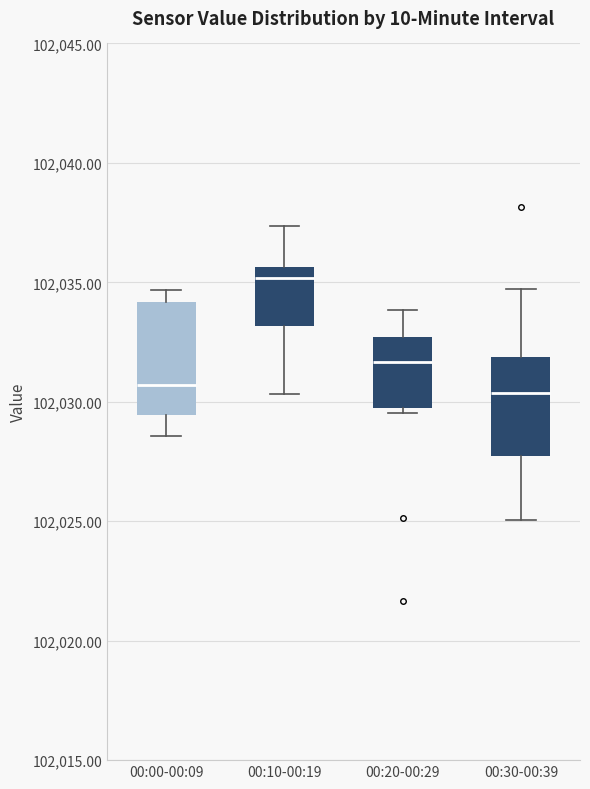

Reading left to right, transcribe this box plot: for each box, give where its median line is, the range the box spans, and where its two whiskers end, as read against the y-axis. The values are not printed on the chart, so give them approximately, as read against the axis.

00:00-00:09: median 102030.5, box 102029.5 to 102034.0, whiskers 102028.5 to 102034.5
00:10-00:19: median 102035.0, box 102033.0 to 102035.5, whiskers 102030.5 to 102037.5
00:20-00:29: median 102031.5, box 102029.5 to 102032.5, whiskers 102029.5 (just below the box's lower edge) to 102034.0
00:30-00:39: median 102030.5, box 102027.5 to 102032.0, whiskers 102025.0 to 102034.5